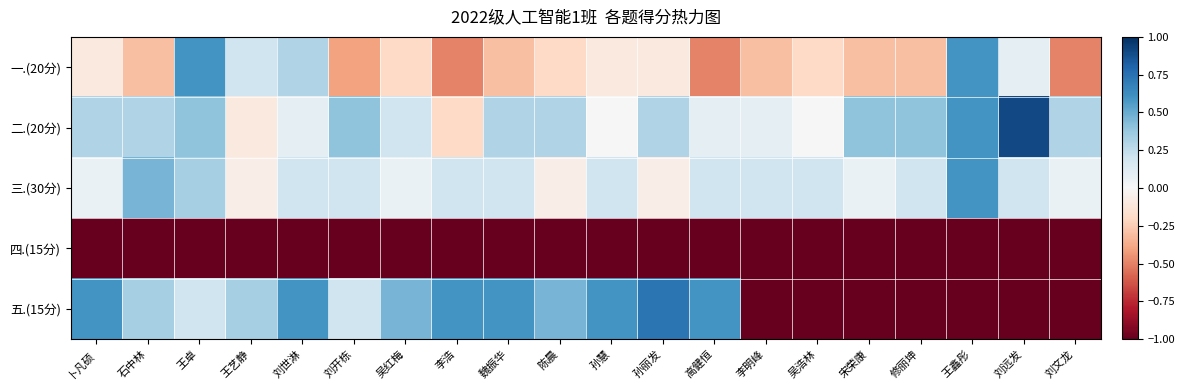

Which series has the widest spread of values?

五.(15分)